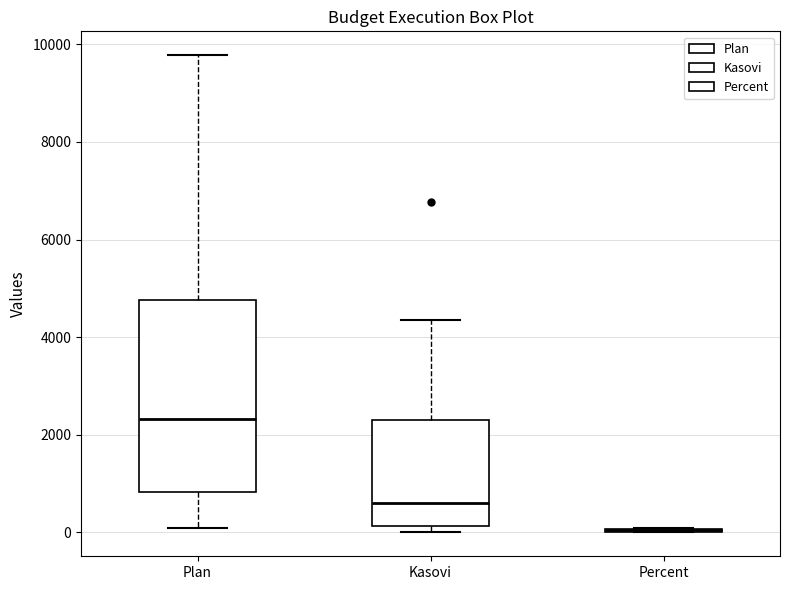

Reading left to right, read every box against the y-axis: the position of its median line, the range the box covers, and the ends of its whiskers. The values are not printed on the chart, so give them approximately, as read against the axis.

Plan: median 2400, box 800 to 4800, whiskers 200 to 9800
Kasovi: median 600, box 200 to 2400, whiskers 0 to 4400
Percent: box collapsed to a line at 0, whiskers 0 to 0